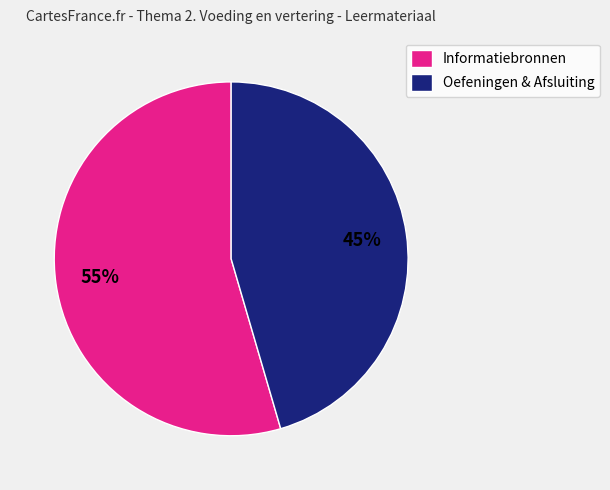

What percentage is the Oefeningen & Afsluiting slice, to the nearest percent?

45%